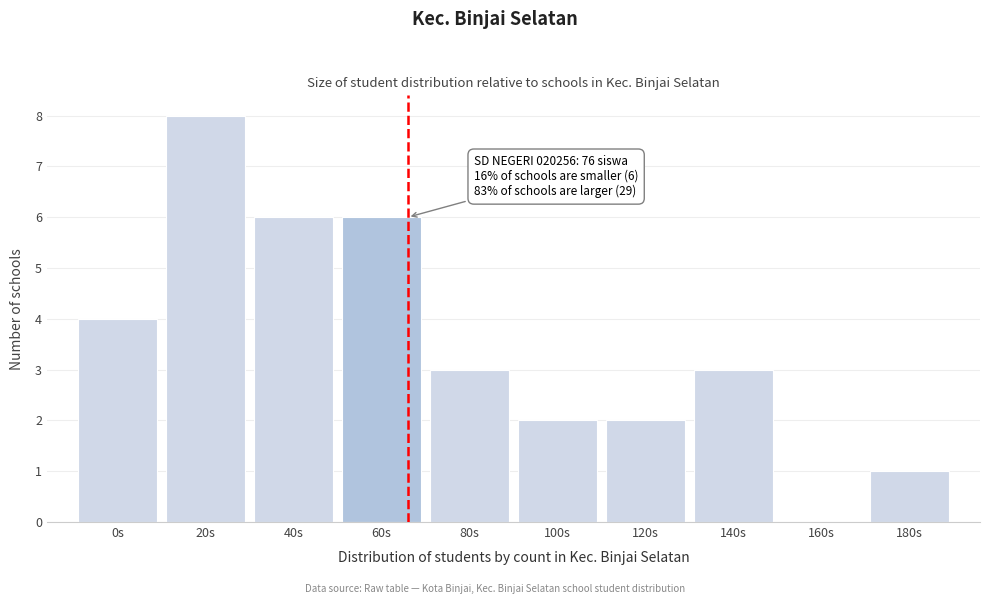

Reading right to left, extract all data points from this chart.

180s=1	160s=0	140s=3	120s=2	100s=2	80s=3	60s=6	40s=6	20s=8	0s=4